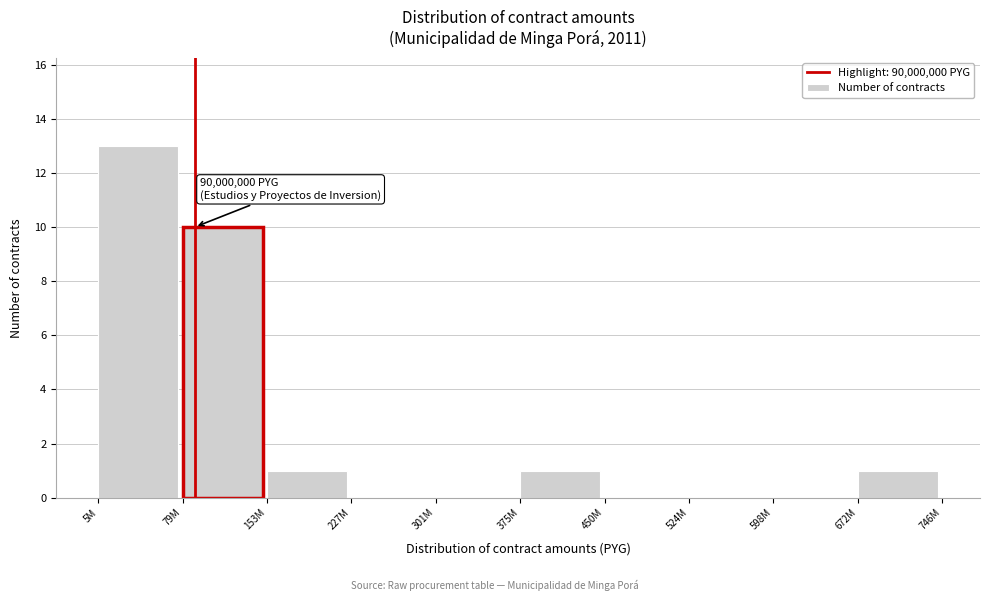

Reading right to left, transcribe all the data shown in this chart.

672M=1	598M=0	524M=0	450M=0	375M=1	301M=0	227M=0	153M=1	79M=10	5M=13